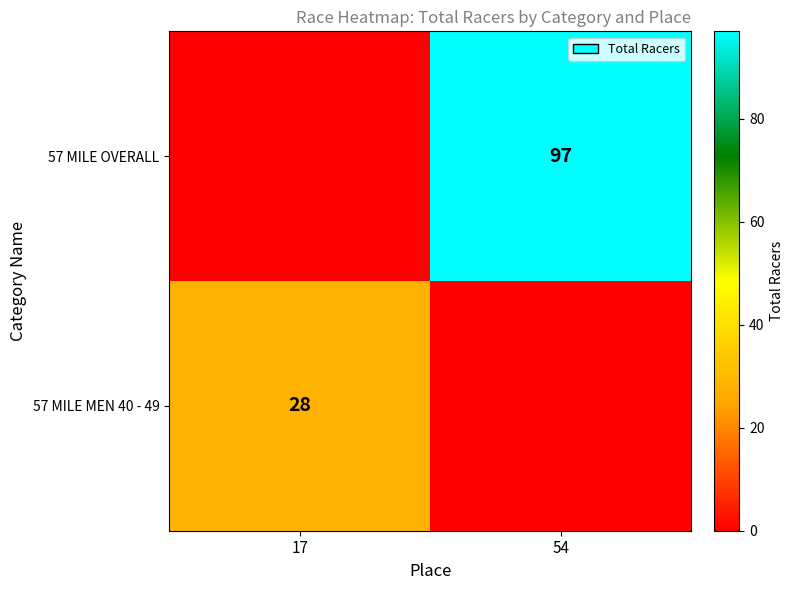

Is it true that 57 MILE OVERALL equals 151 at 54?

False